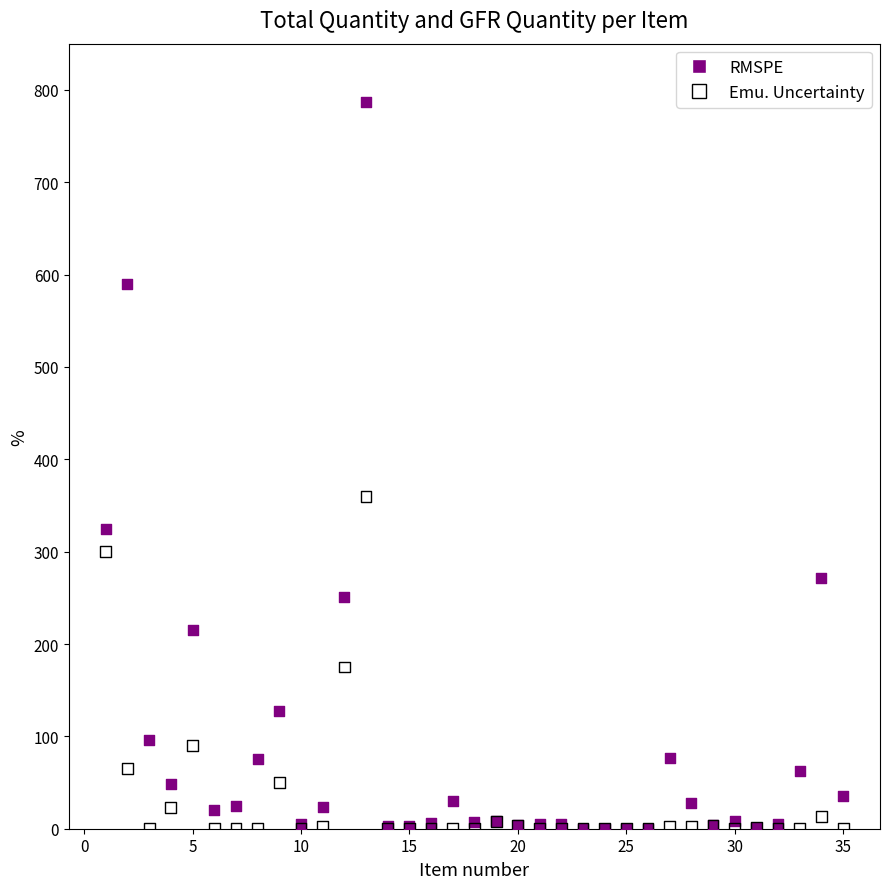

Which series contains the highest Y value?

RMSPE